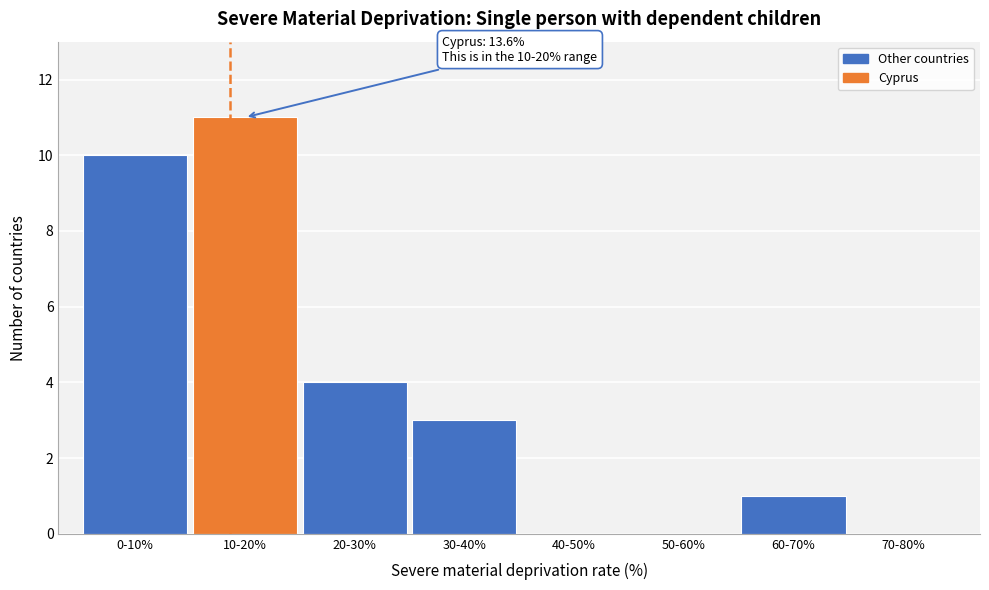

Reading right to left, extract all data points from this chart.

70-80%=0	60-70%=1	50-60%=0	40-50%=0	30-40%=3	20-30%=4	10-20%=11	0-10%=10